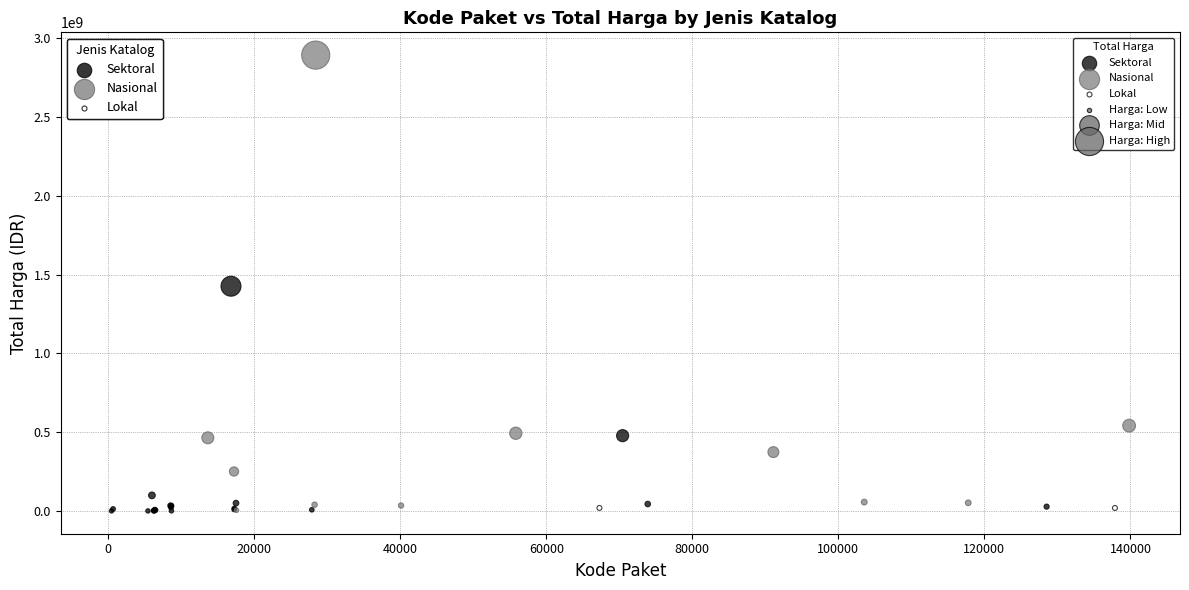

Which series has the largest Y range (max minus min)?

Nasional